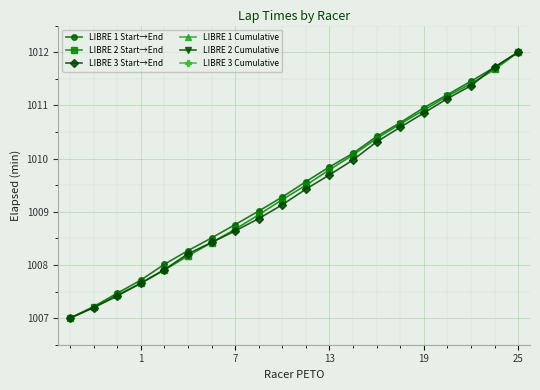

At which label does LIBRE 3 Start→End reach its peak?

25